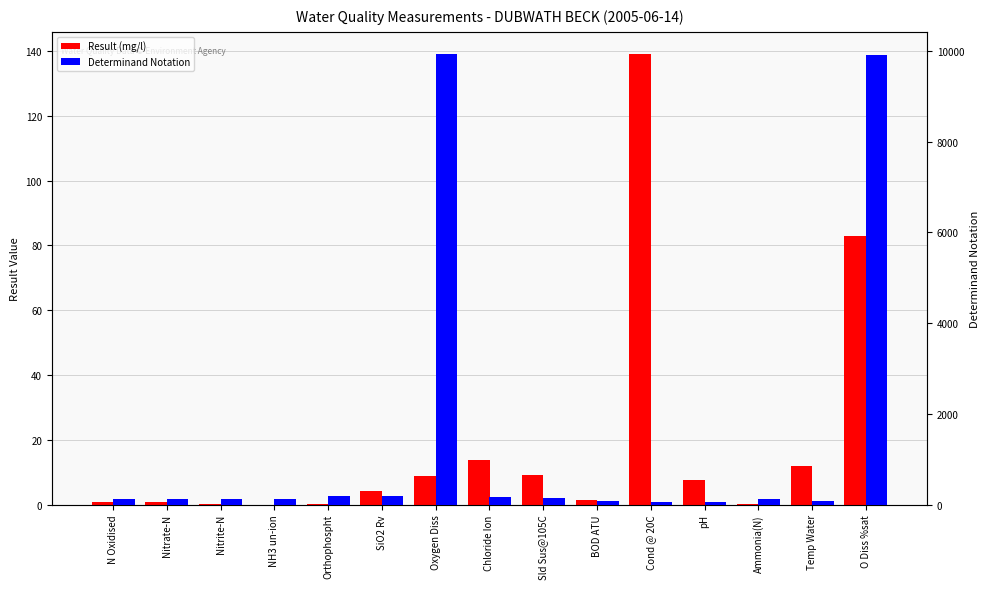

What position from the right is Oxygen Diss?

9